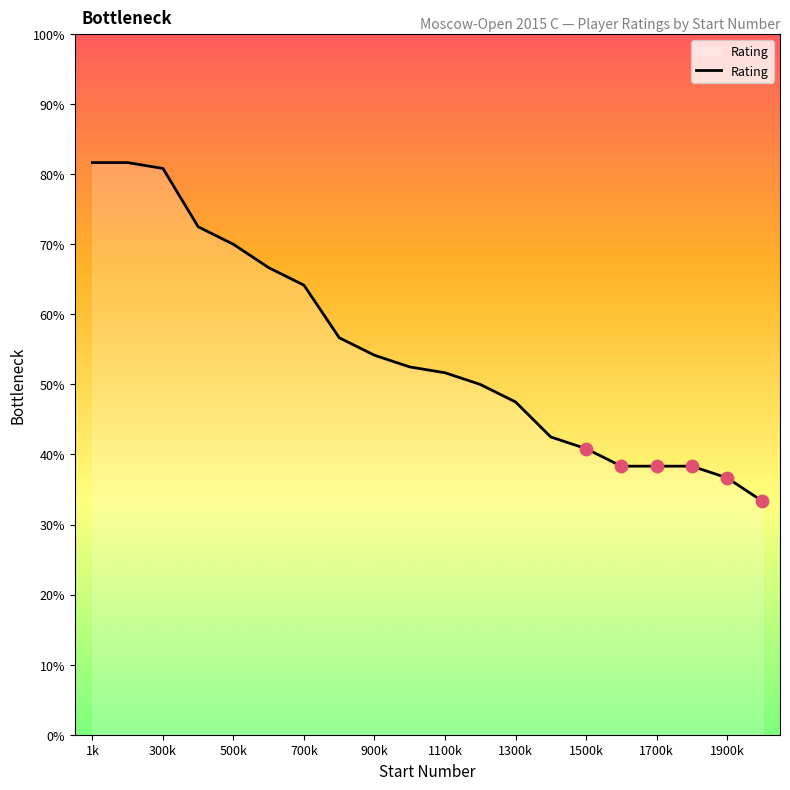

Is this an area chart (filled region under the line)?

Yes